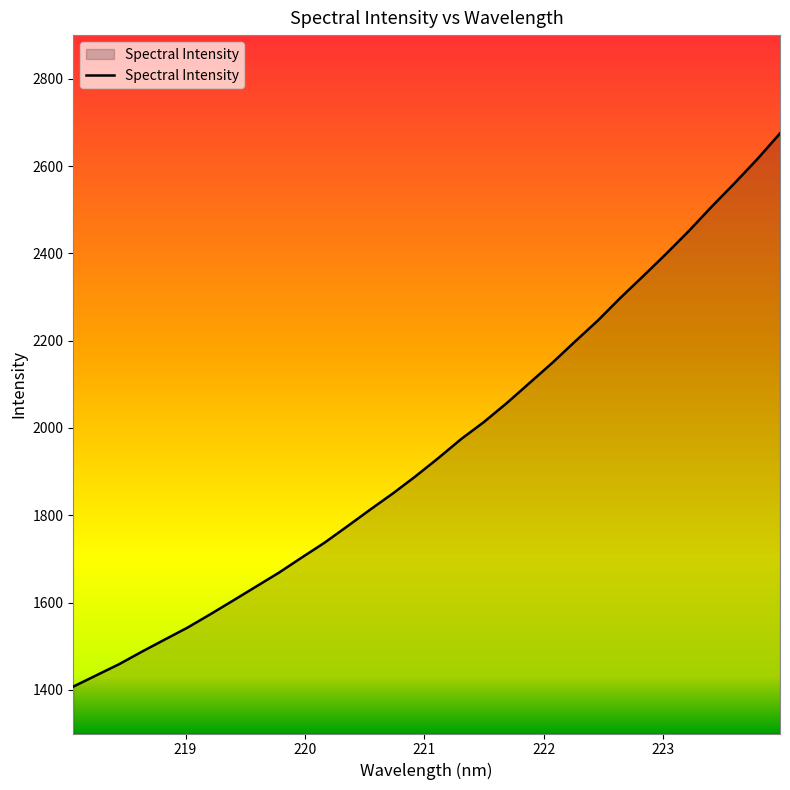

What is the greatest value displayed?

2674.8